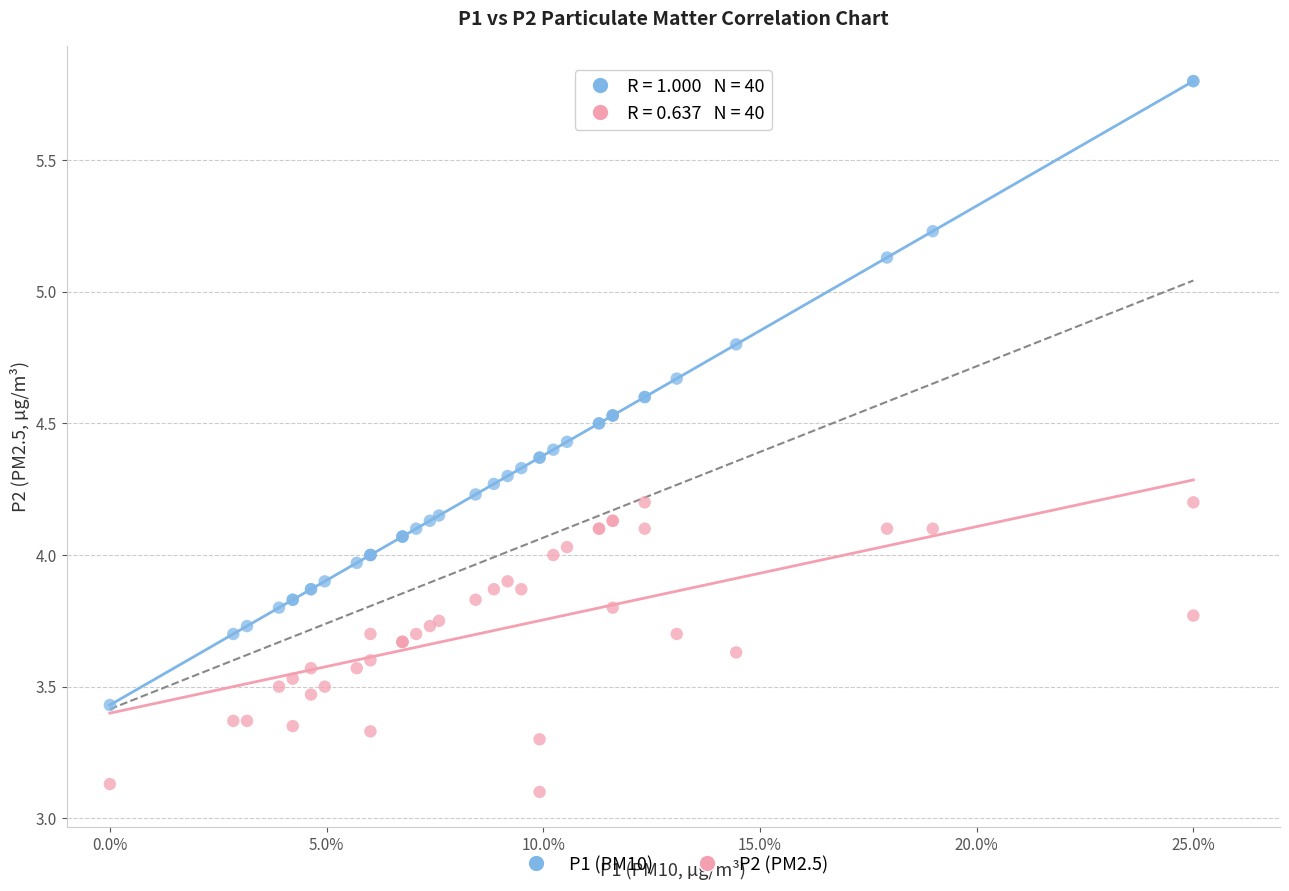

Which series reaches the minimum Y coordinate?

P2 (PM2.5)